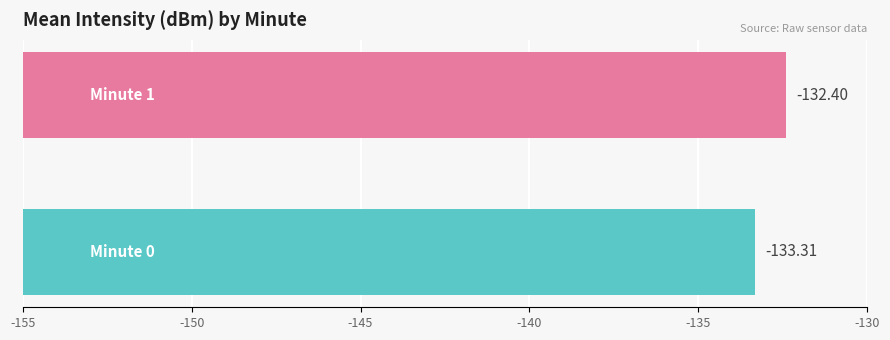

Does the chart contain any negative values?

No